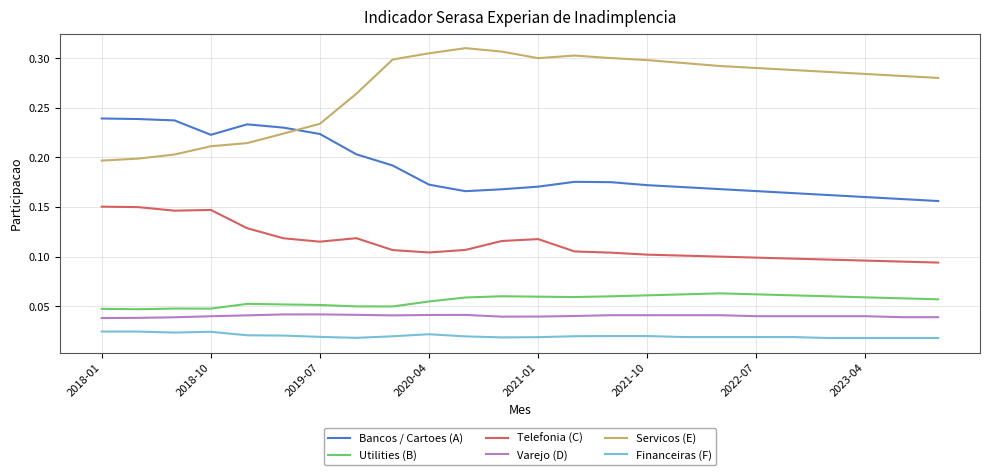

Which series has the widest spread of values?

Servicos (E)